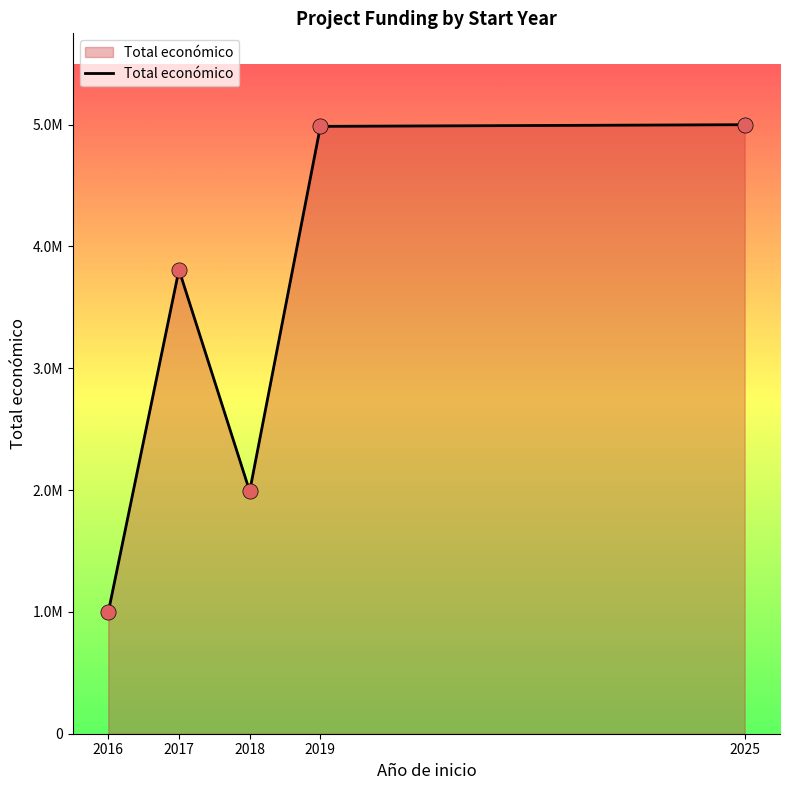

What is the change in value from 2017 to 2025?

+1190724